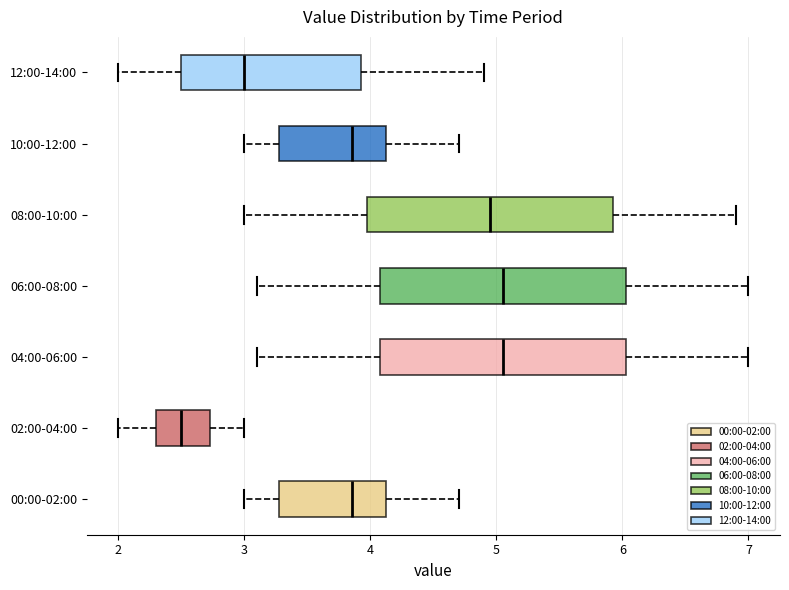

Reading bottom to top, read every box against the x-axis: the position of its median line, the range the box covers, and the ends of its whiskers. The values are not printed on the chart, so give them approximately, as read against the axis.

00:00-02:00: median 3.9, box 3.3 to 4.1, whiskers 3.0 to 4.7
02:00-04:00: median 2.5, box 2.3 to 2.7, whiskers 2.0 to 3.0
04:00-06:00: median 5.1, box 4.1 to 6.0, whiskers 3.1 to 7.0
06:00-08:00: median 5.1, box 4.1 to 6.0, whiskers 3.1 to 7.0
08:00-10:00: median 5.0, box 4.0 to 5.9, whiskers 3.0 to 6.9
10:00-12:00: median 3.9, box 3.3 to 4.1, whiskers 3.0 to 4.7
12:00-14:00: median 3.0, box 2.5 to 3.9, whiskers 2.0 to 4.9